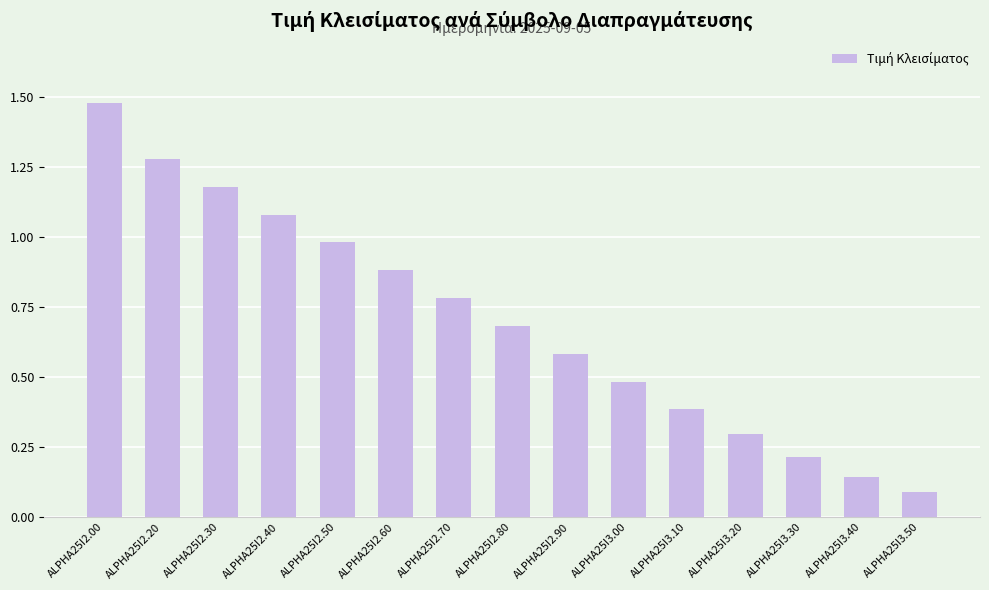

Which label corresponds to the smallest value in the chart?

ALPHA25I3.50